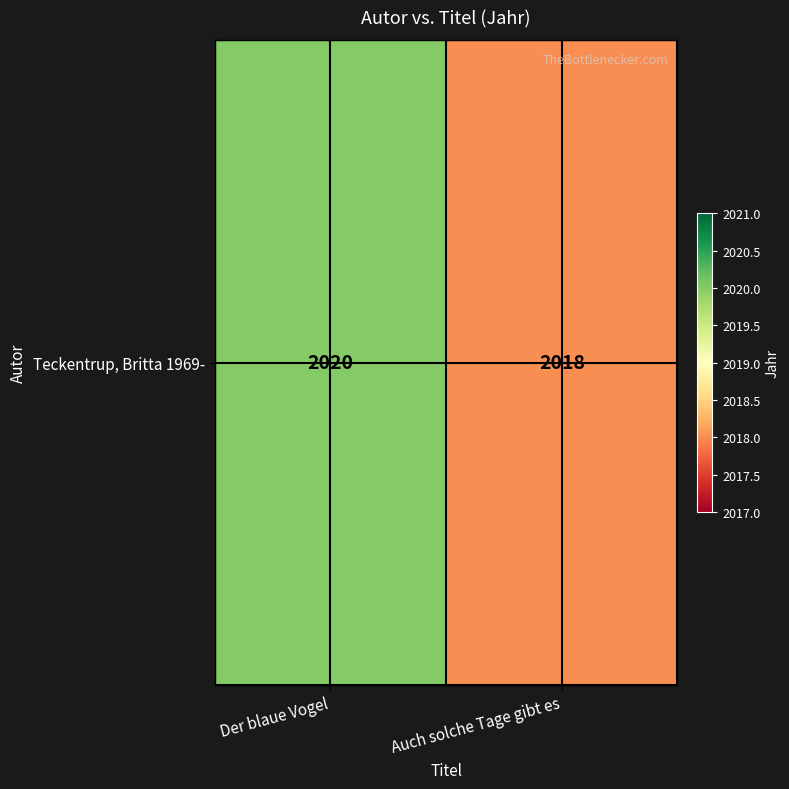

List the labels in order of value, largest first.

Der blaue Vogel, Auch solche Tage gibt es